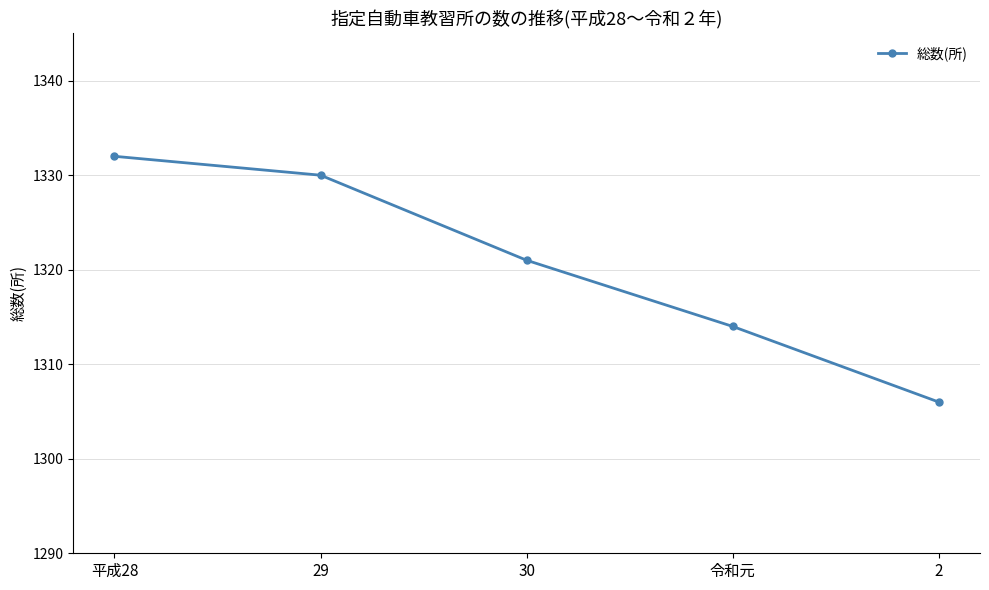

Reading left to right, list all the values displayed in this chart.

平成28=1332	29=1330	30=1321	令和元=1314	2=1306